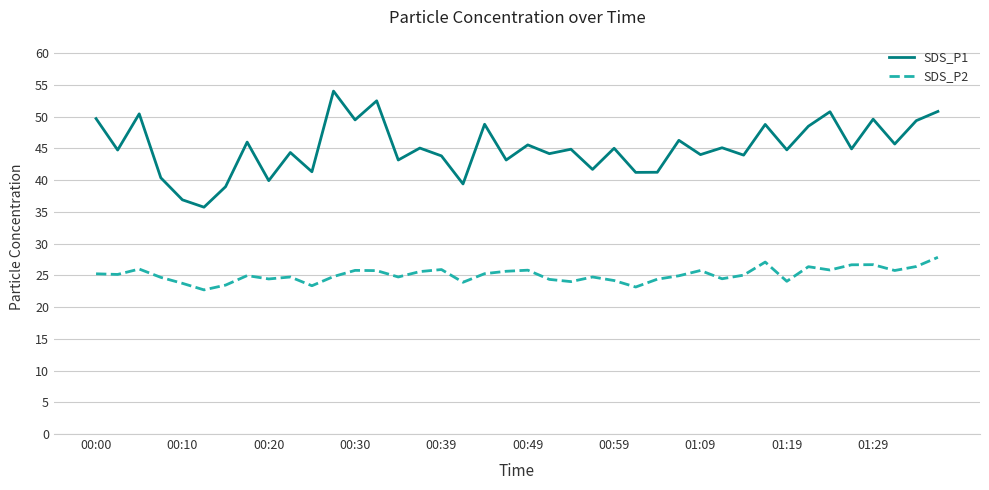

Is this an area chart (filled region under the line)?

No